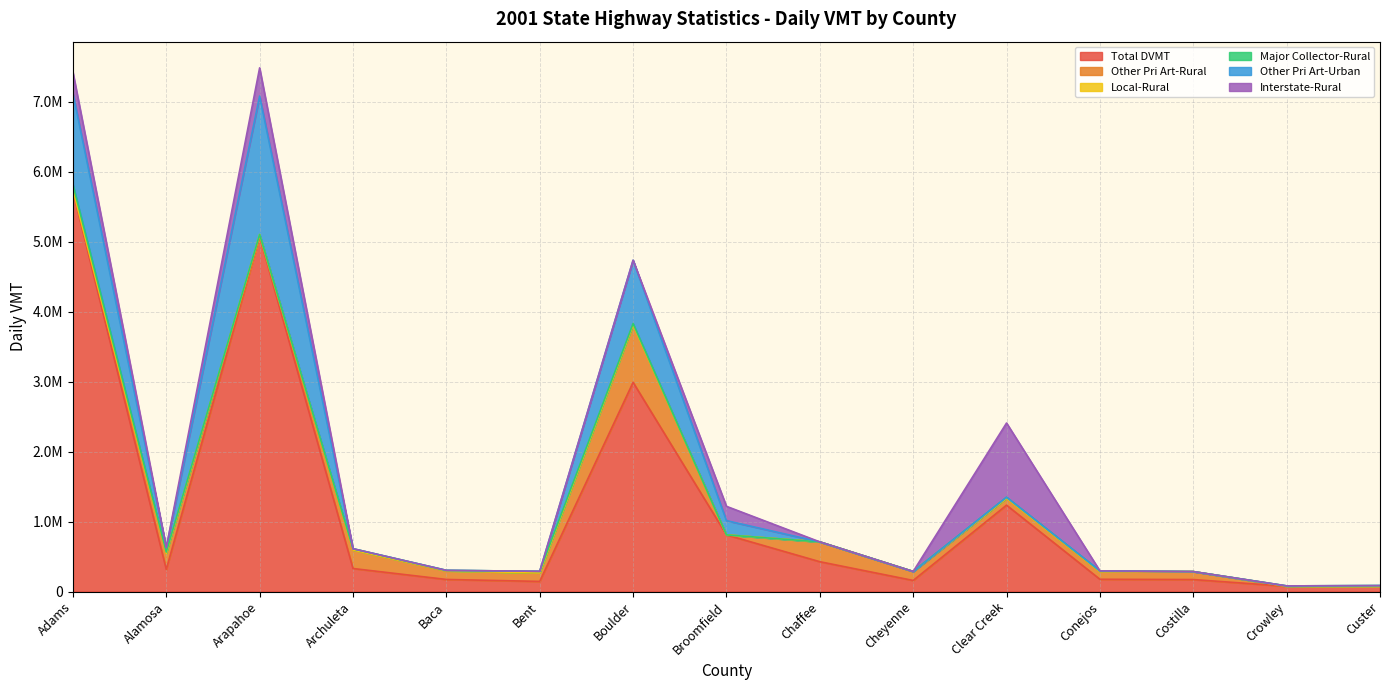

How many lines are shown in the chart?

6